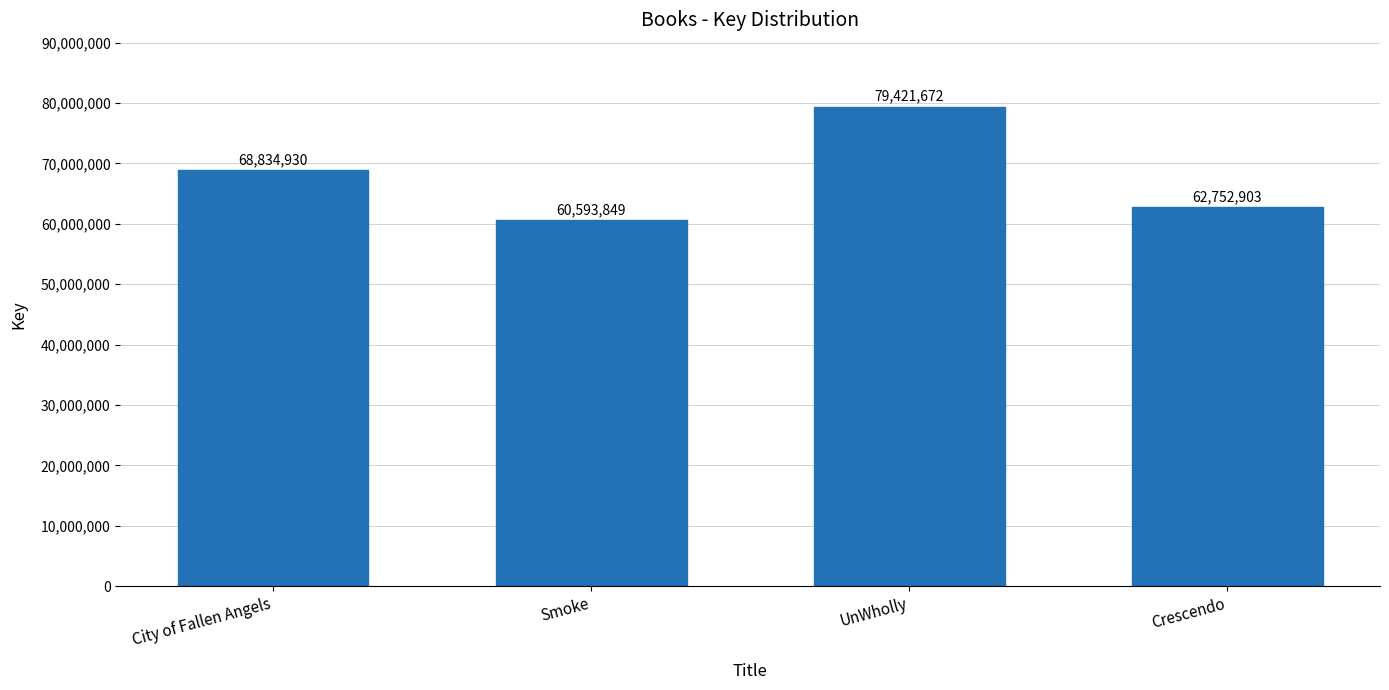

Reading left to right, transcribe all the data shown in this chart.

68834930	60593849	79421672	62752903